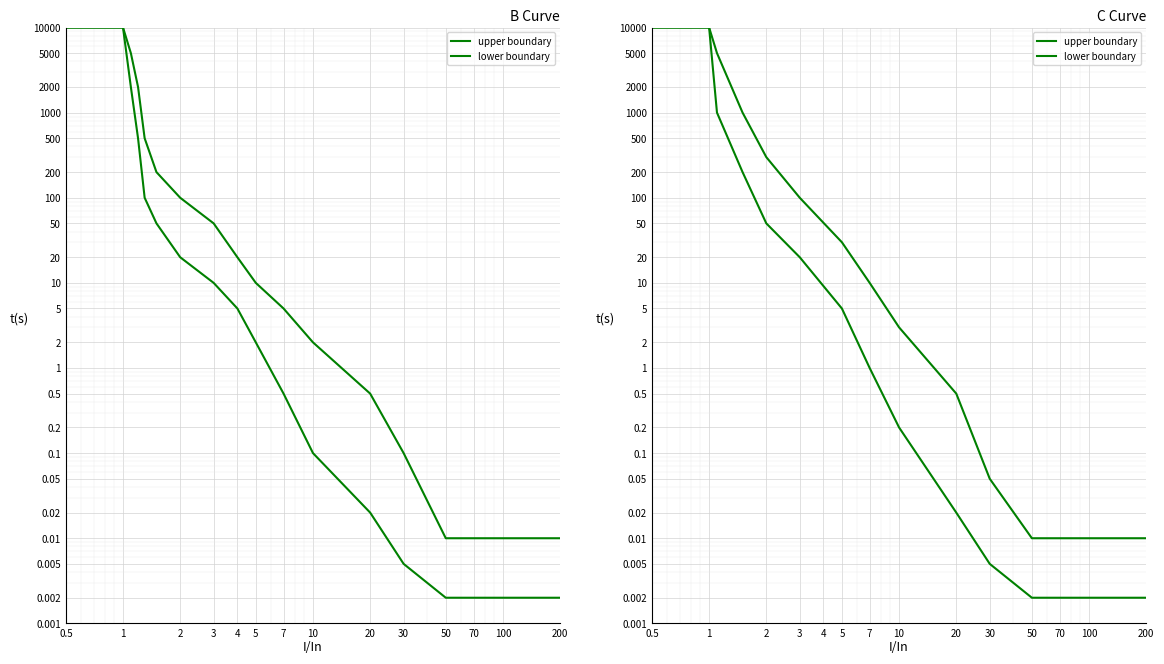

The lower boundary series shows 1332.9 at 2. True or false?

False